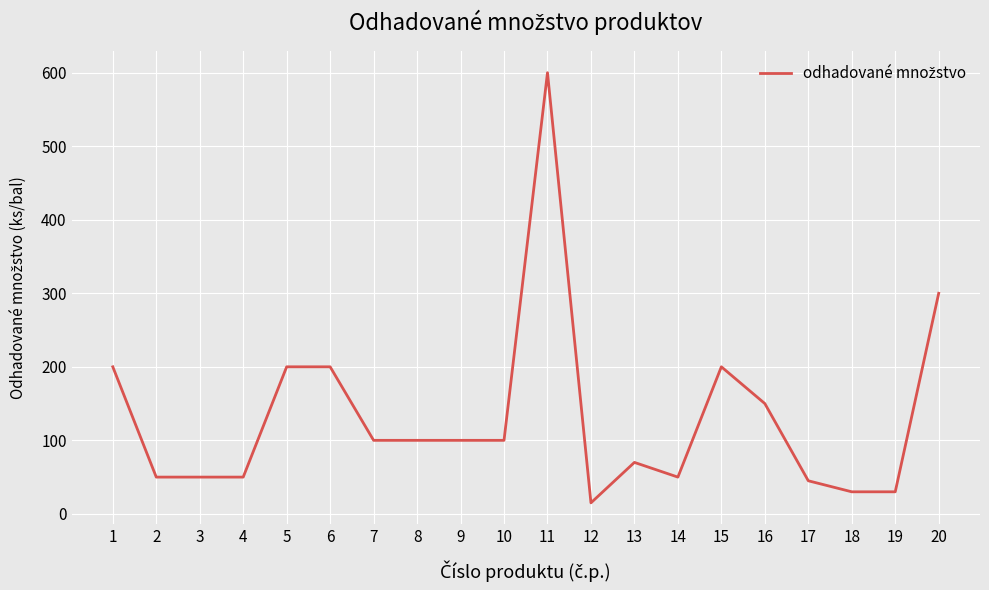

What is the maximum value shown in the chart?

600